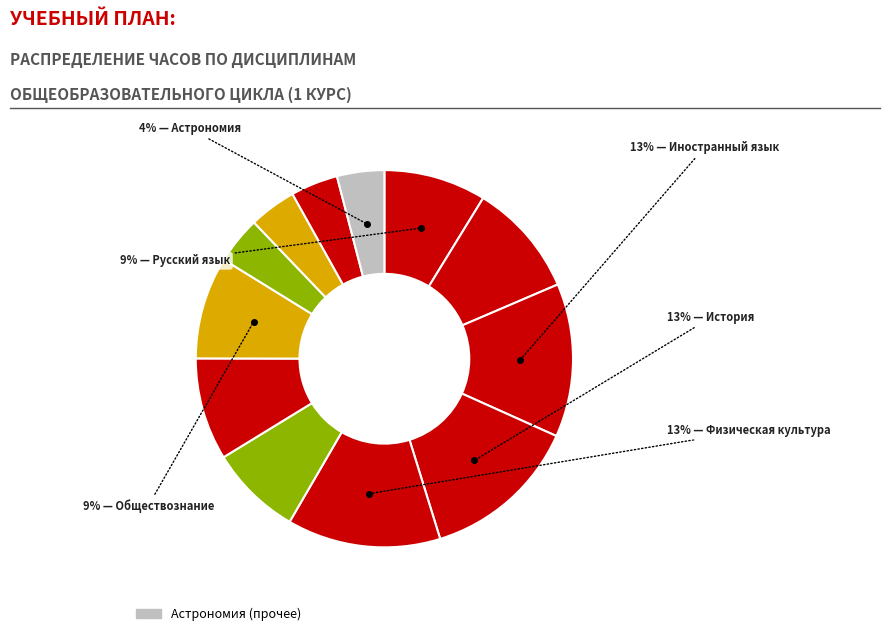

Which slice is the largest?

История